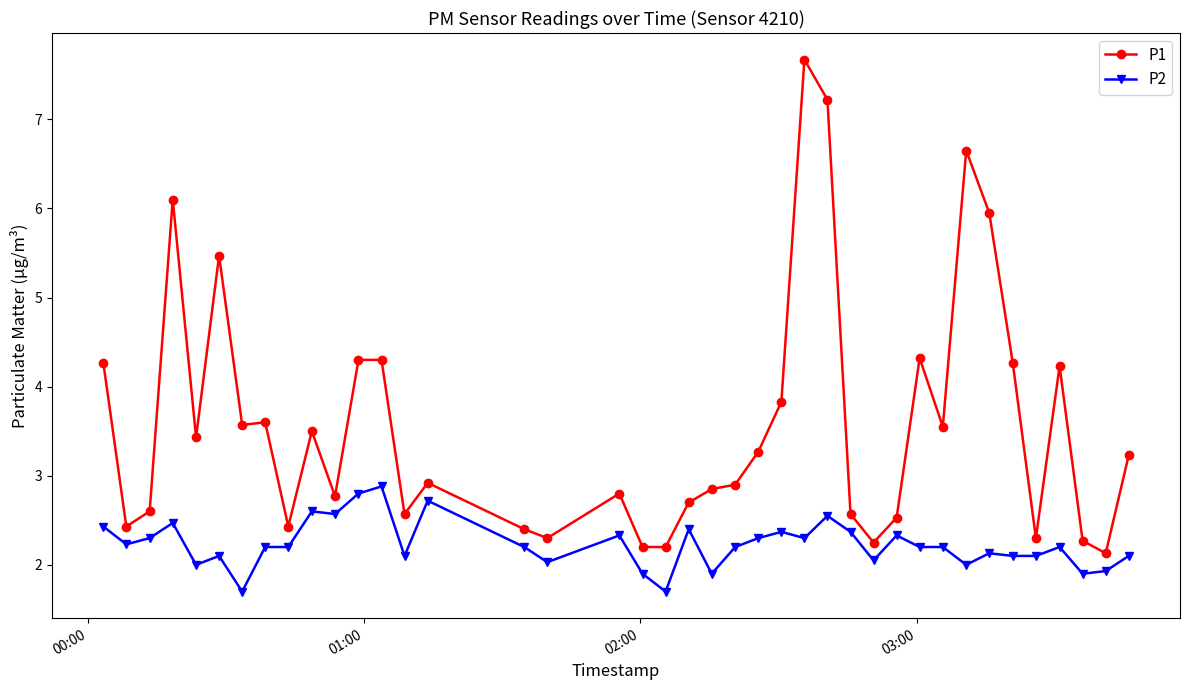

What is the average value of the P1 series?

3.6